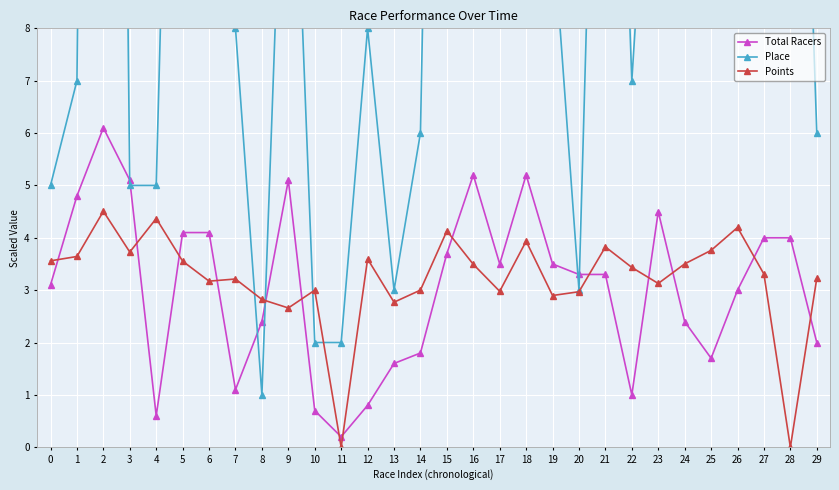

Does the chart display data point markers on the line(s)?

Yes